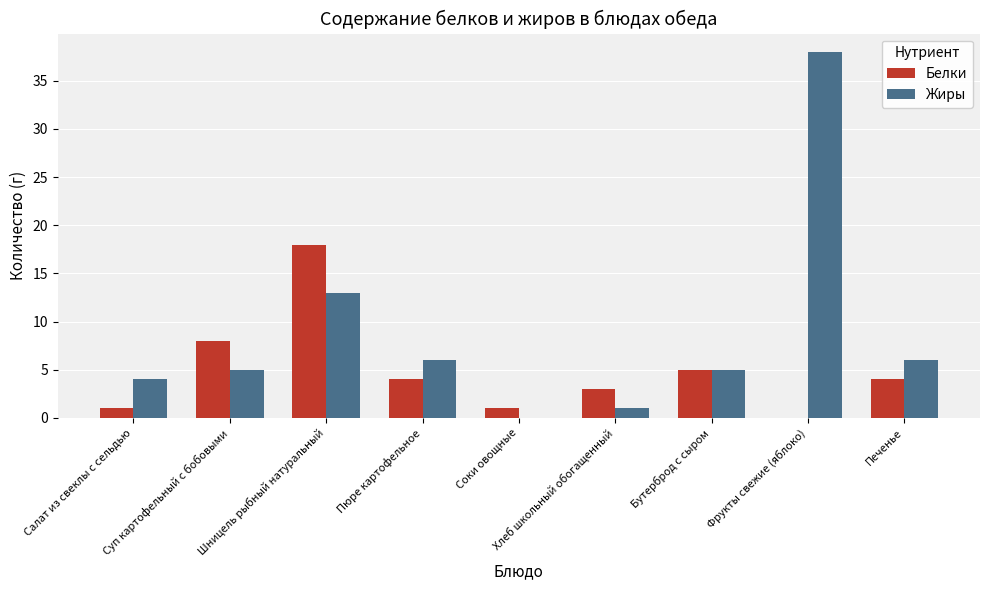

Between Хлеб школьный обогащенный and Фрукты свежие (яблоко), which series saw the biggest shift?

Жиры